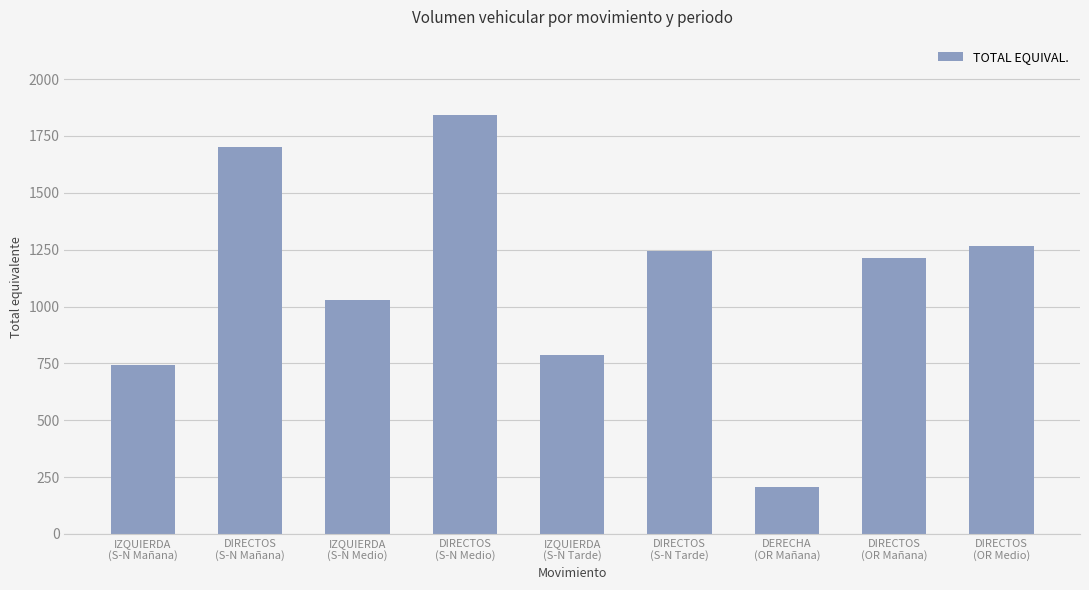

What is the smallest value displayed?

205.5